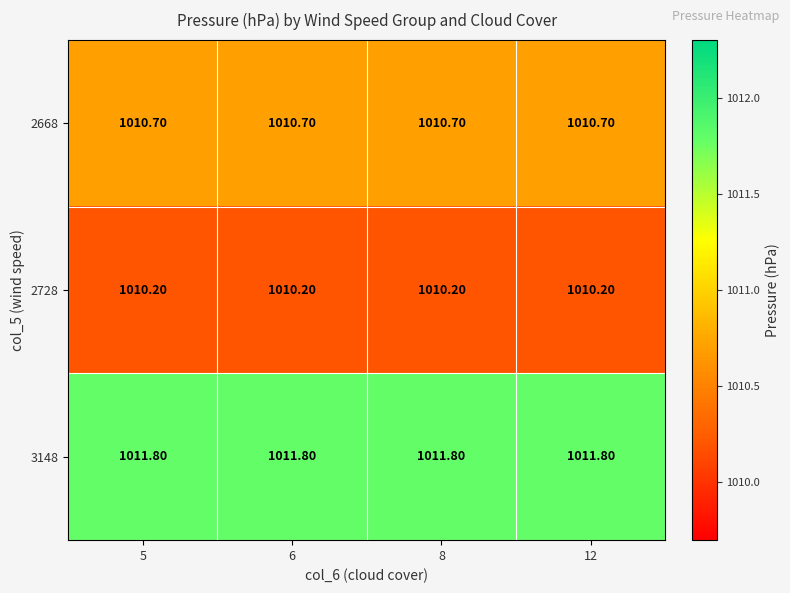

What is the average value of the 2728 series?

1010.2